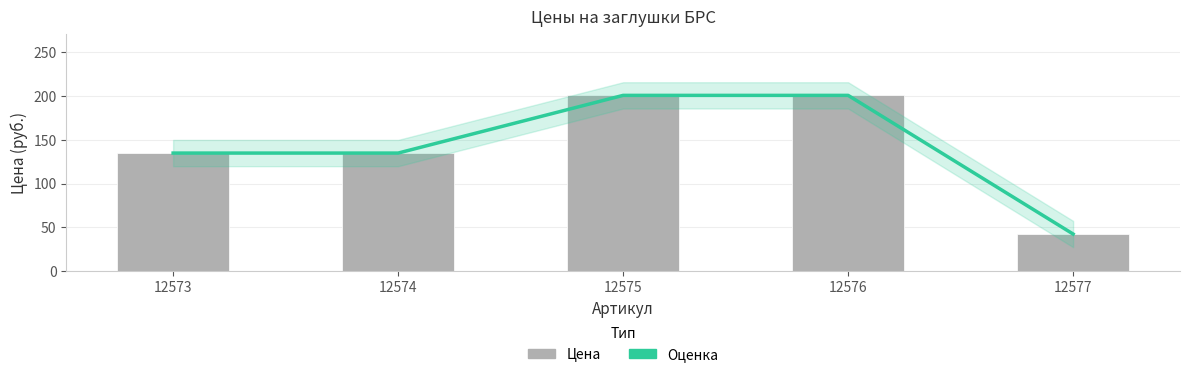

Which series has the largest total across all categories?

Оценка